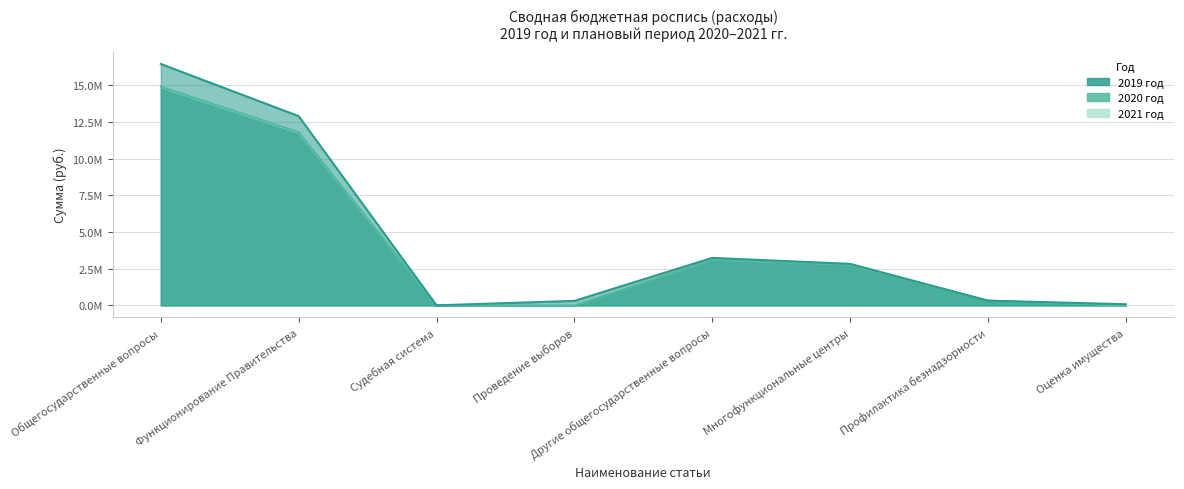

How many lines are shown in the chart?

3